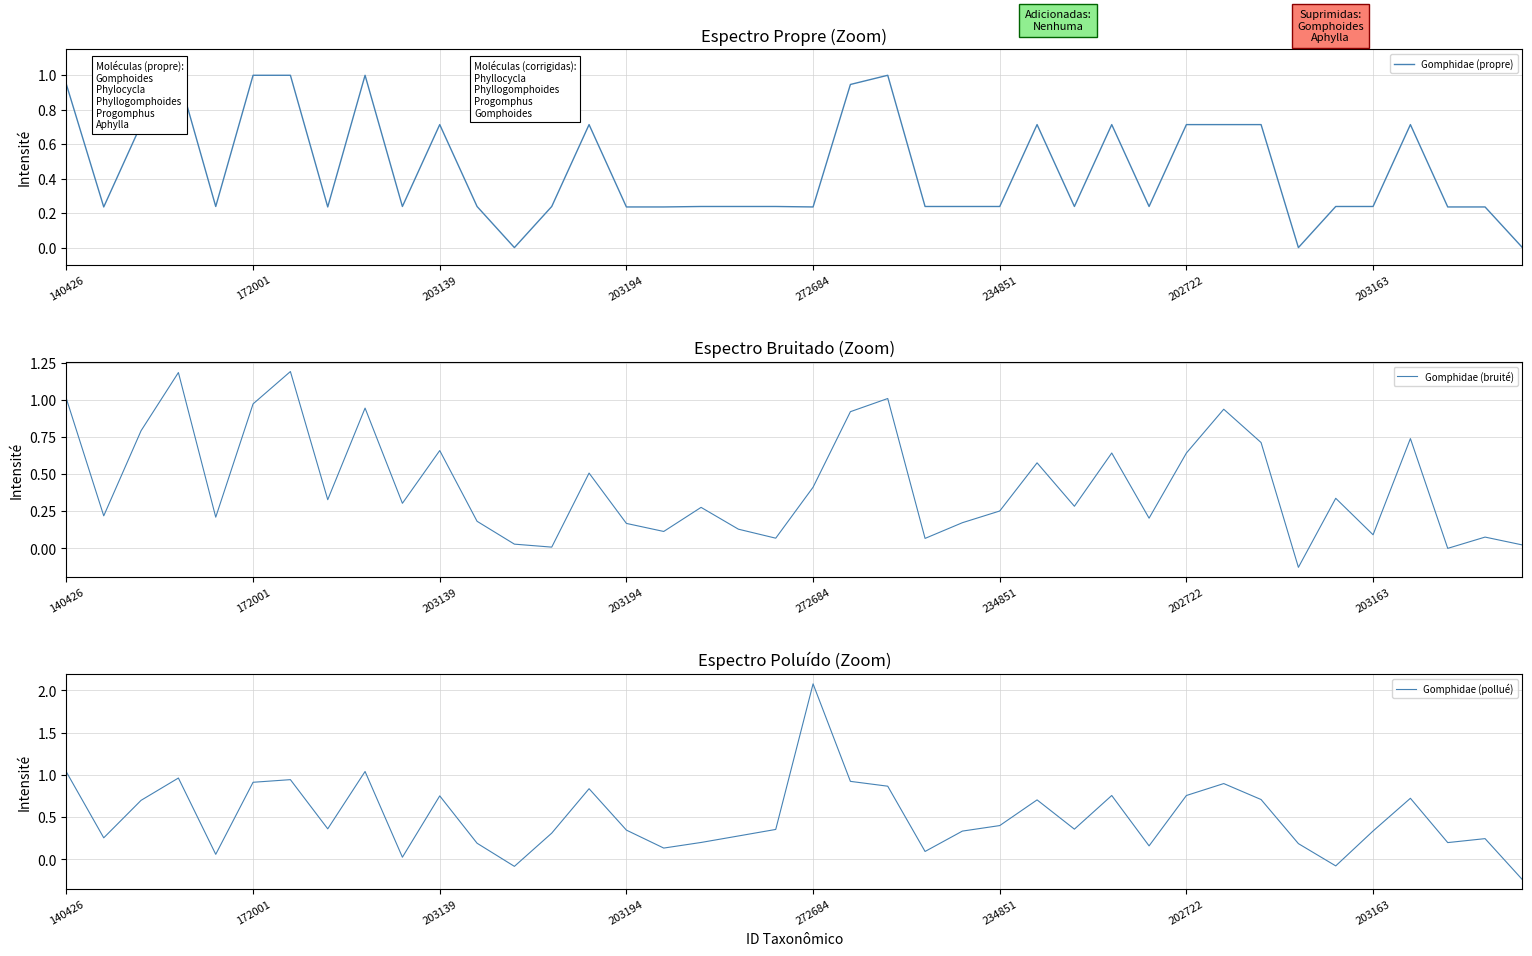

At which label does Gomphidae (pollué) reach its peak?

272684